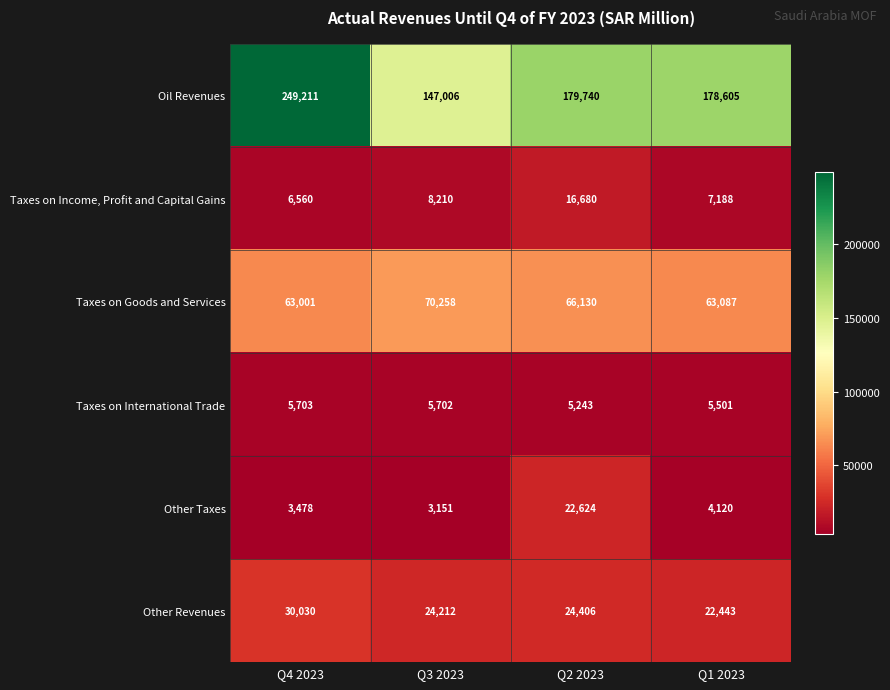

What is the difference between the second highest and minimum values in the Oil Revenues series?

32734